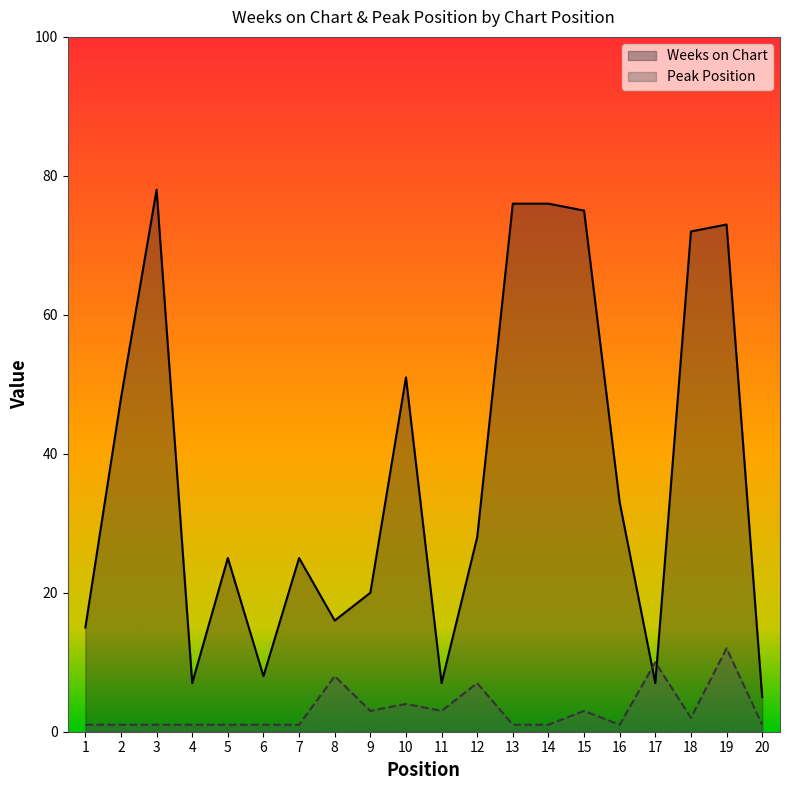

True or false: Peak Position has a value of 0 at 3.

False